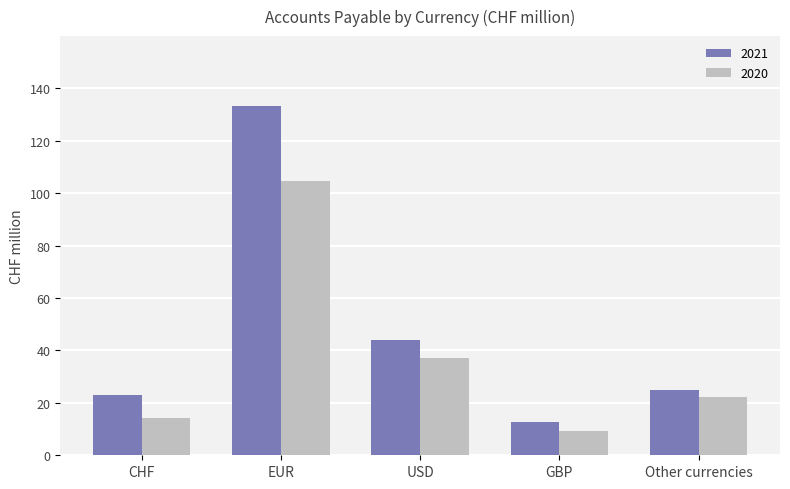

Reading right to left, extract all data points from this chart.

2021: Other currencies=24.9	GBP=12.6	USD=44.0	EUR=133.3	CHF=23.1
2020: Other currencies=22.3	GBP=9.2	USD=37.2	EUR=104.6	CHF=14.1